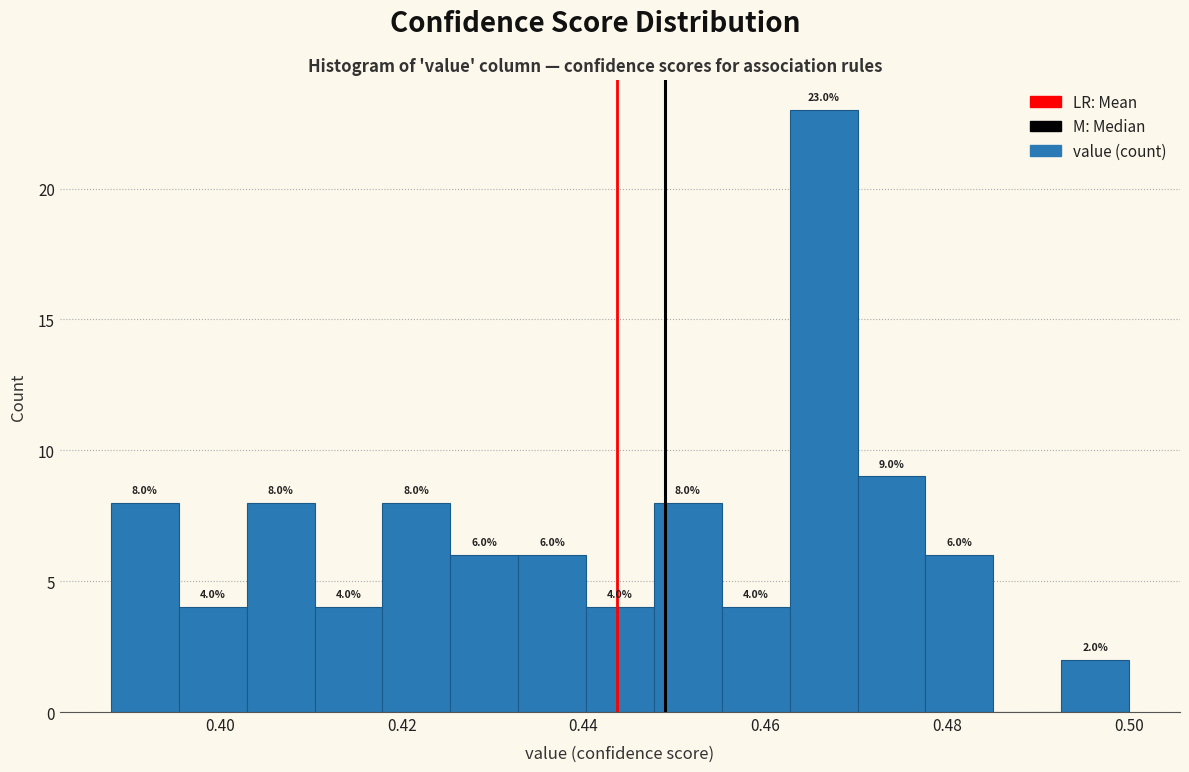

Around what value on the x-axis is the tallest bar? Give the approximate position of its centre, as read against the axis.

0.466